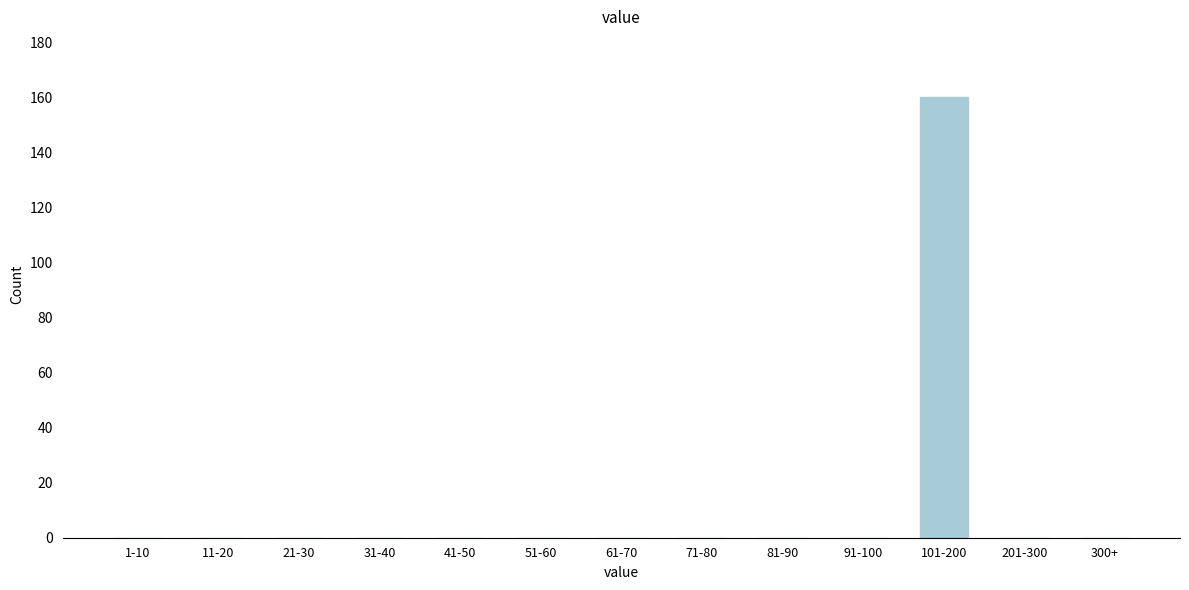

Reading left to right, transcribe all the data shown in this chart.

1-10=0	11-20=0	21-30=0	31-40=0	41-50=0	51-60=0	61-70=0	71-80=0	81-90=0	91-100=0	101-200=160	201-300=0	300+=0